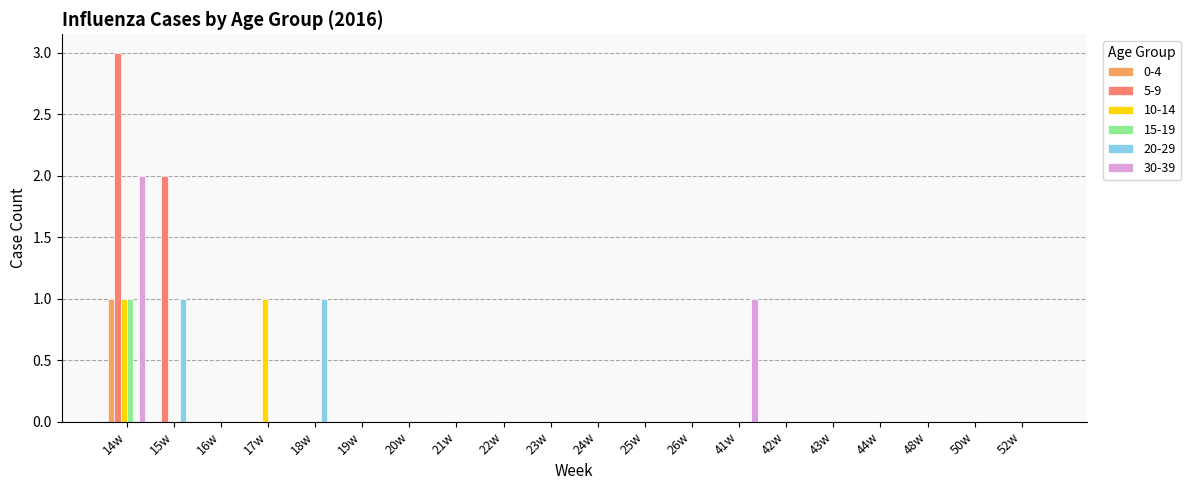

Between 14w and 24w, which series saw the biggest shift?

5-9